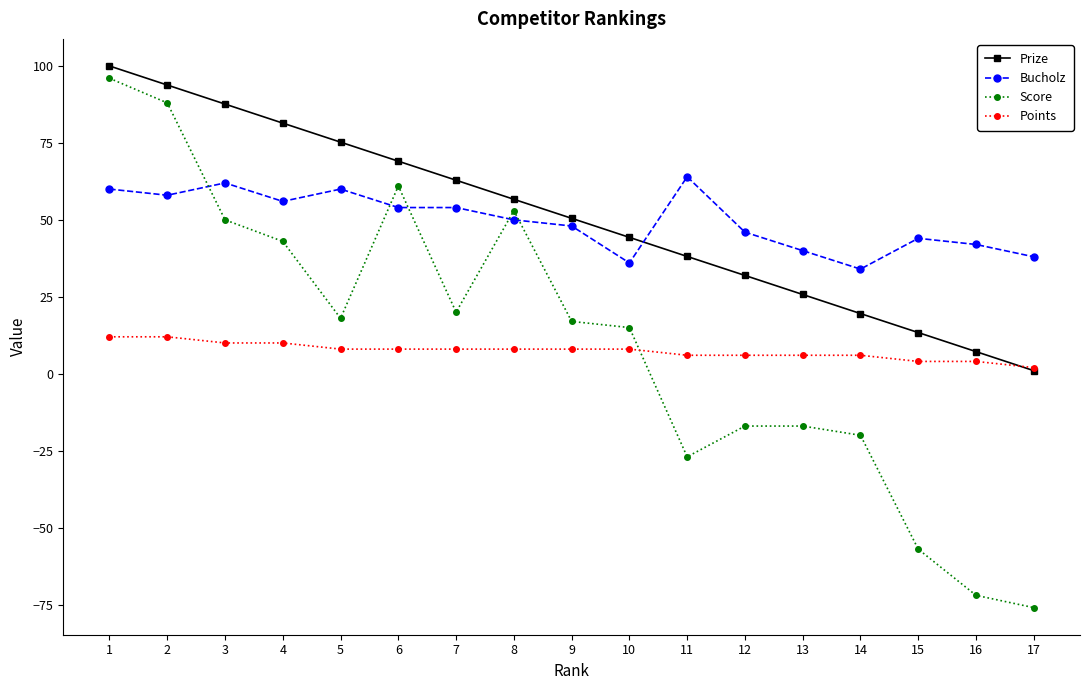

What is the difference between the highest and lowest values at 7?

54.9